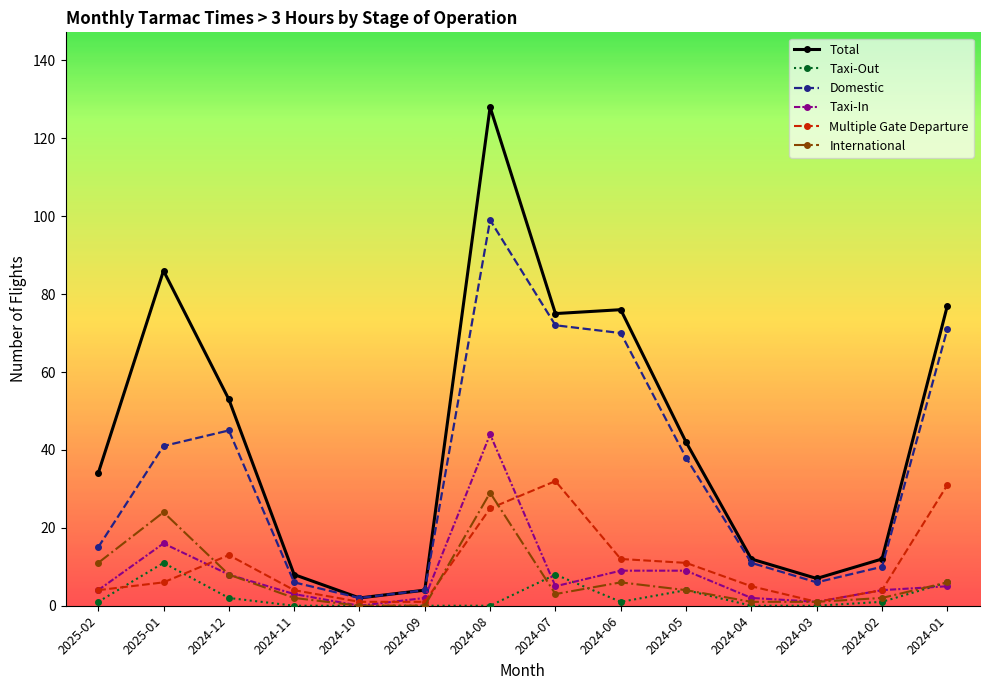

At which label does Domestic first exceed 38?

2025-01